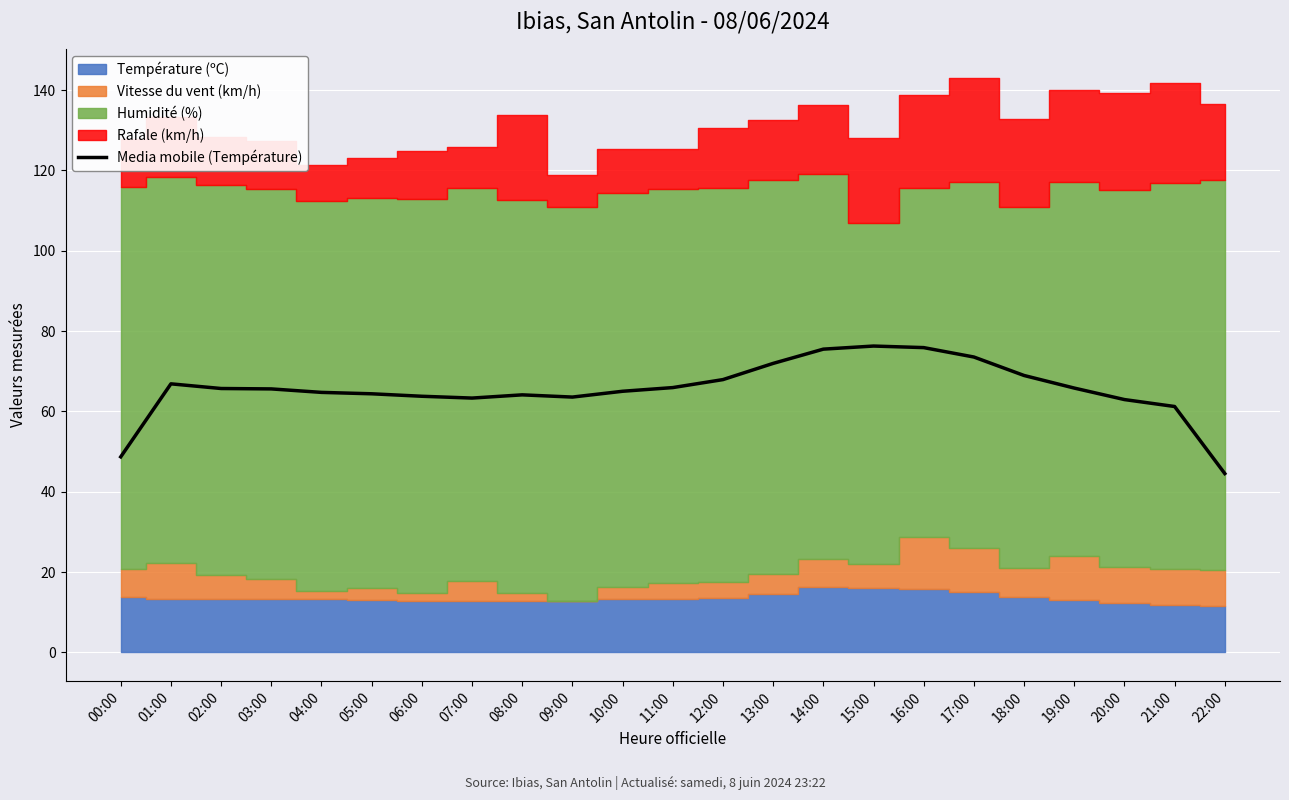

Is it true that Media mobile (Température) equals 67.9 at 12:00?

True